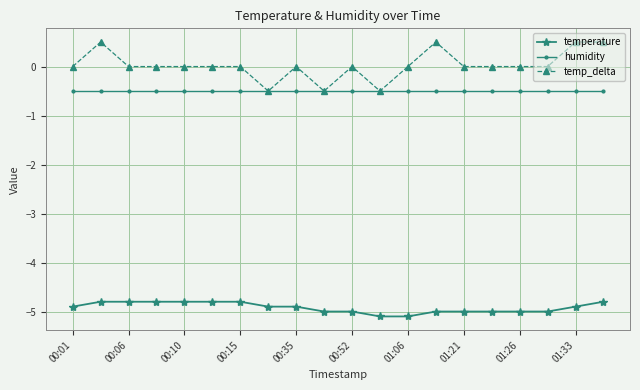

What is the value of the temp_delta point at the 19th from the left?

0.5